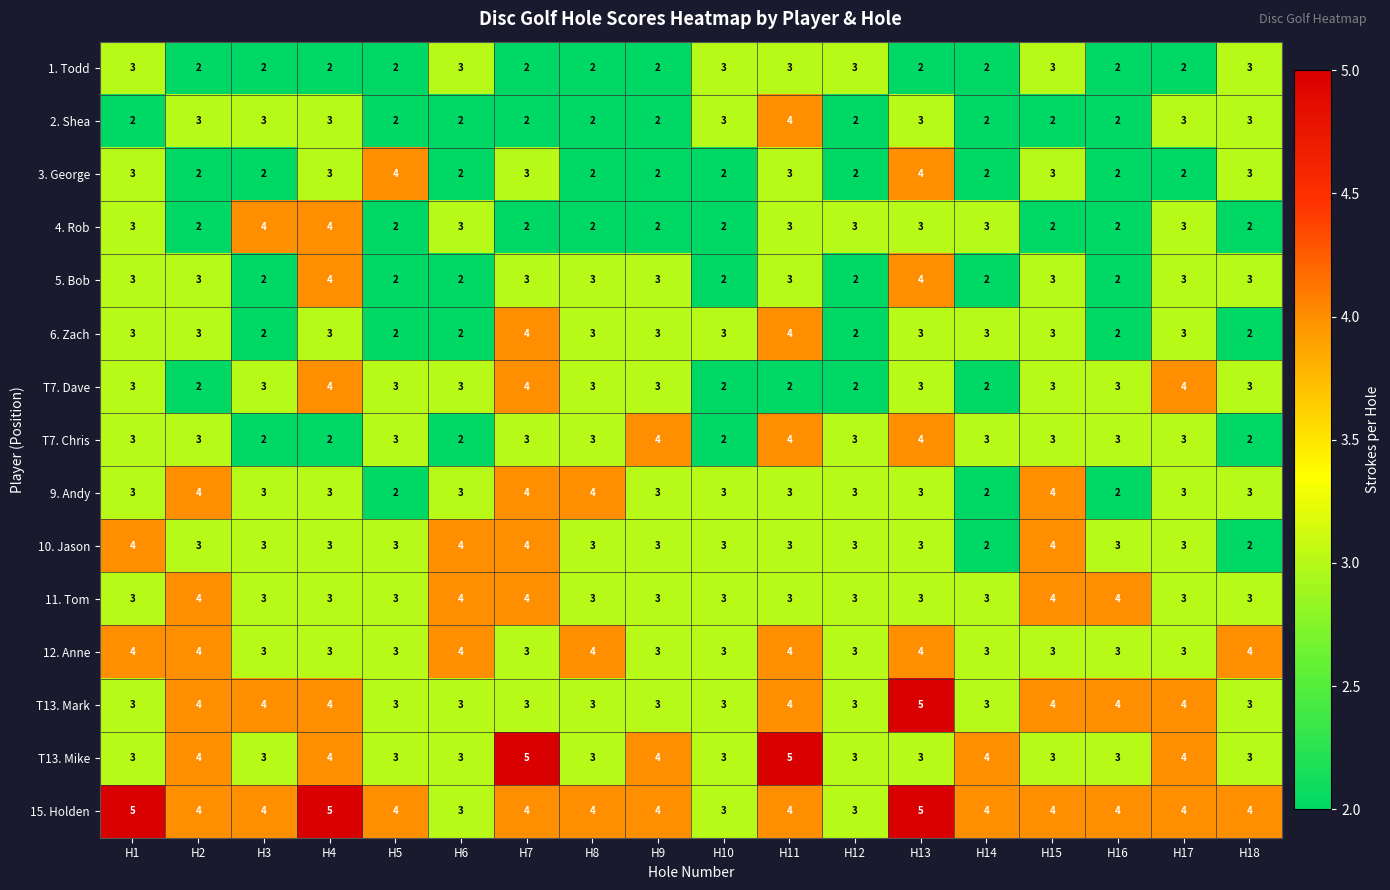

At how many categories does at least one series exceed 2?

18